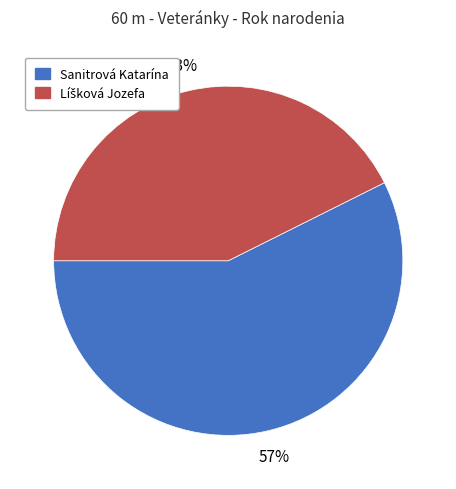

To the nearest percent, what is the average slice percentage?

50%